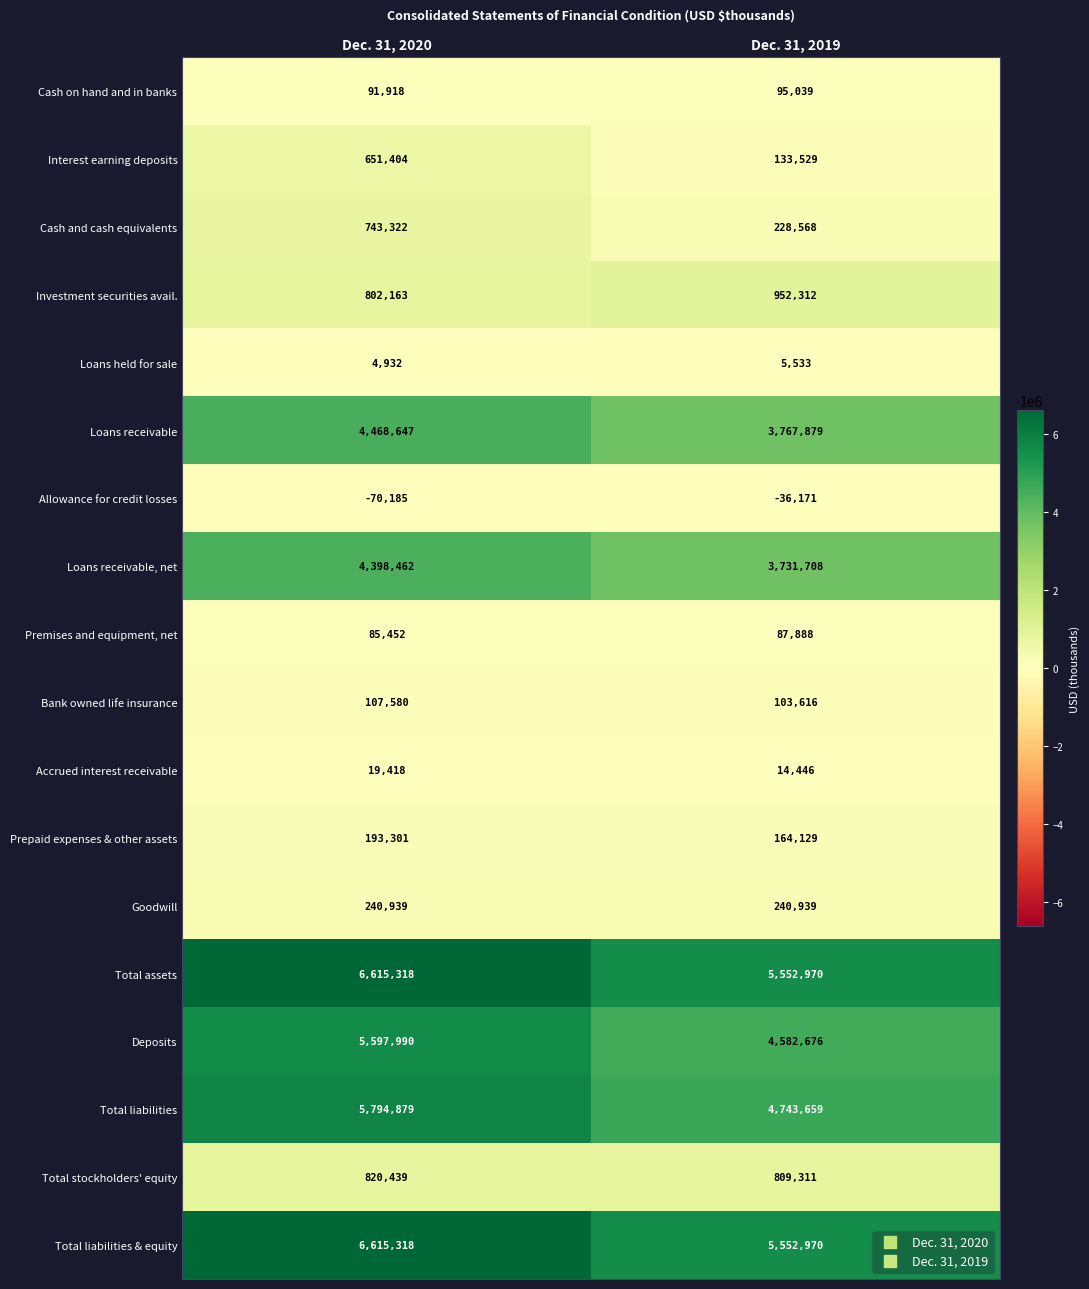

At how many categories does at least one series exceed 388220?

2